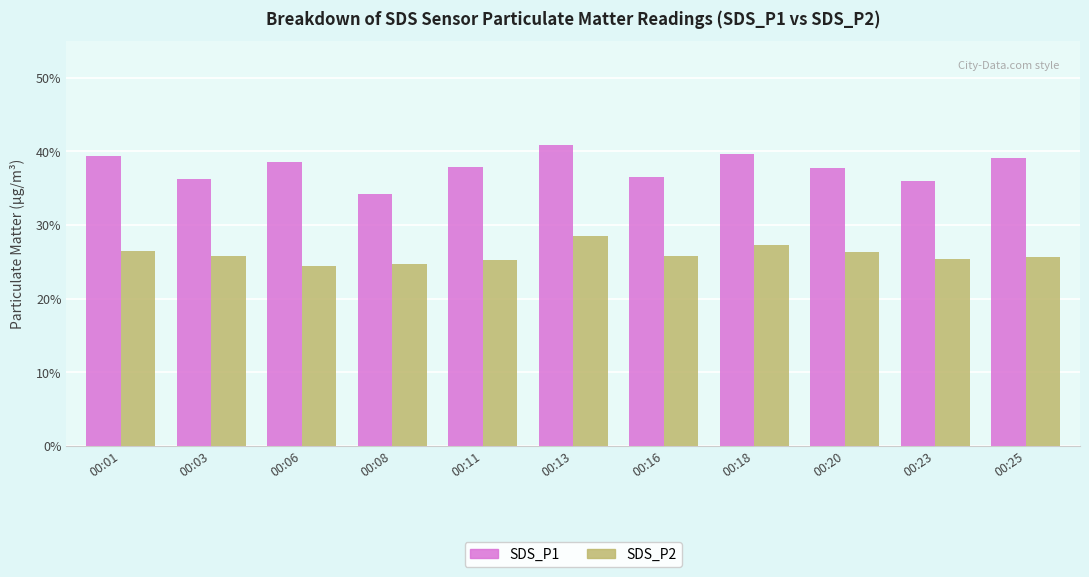

The SDS_P2 series shows 13.9 at 00:23. True or false?

False